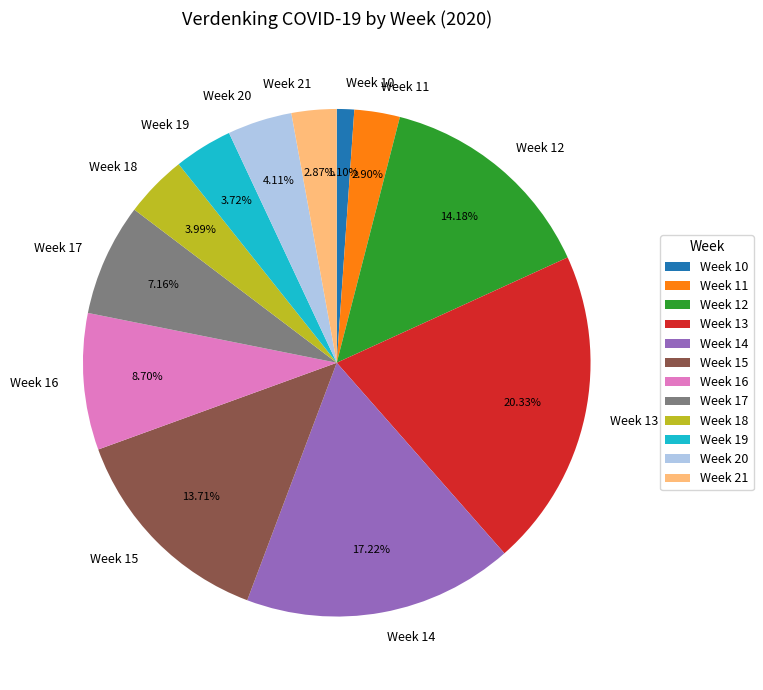

Does Week 20 represent more than half of the total?

No